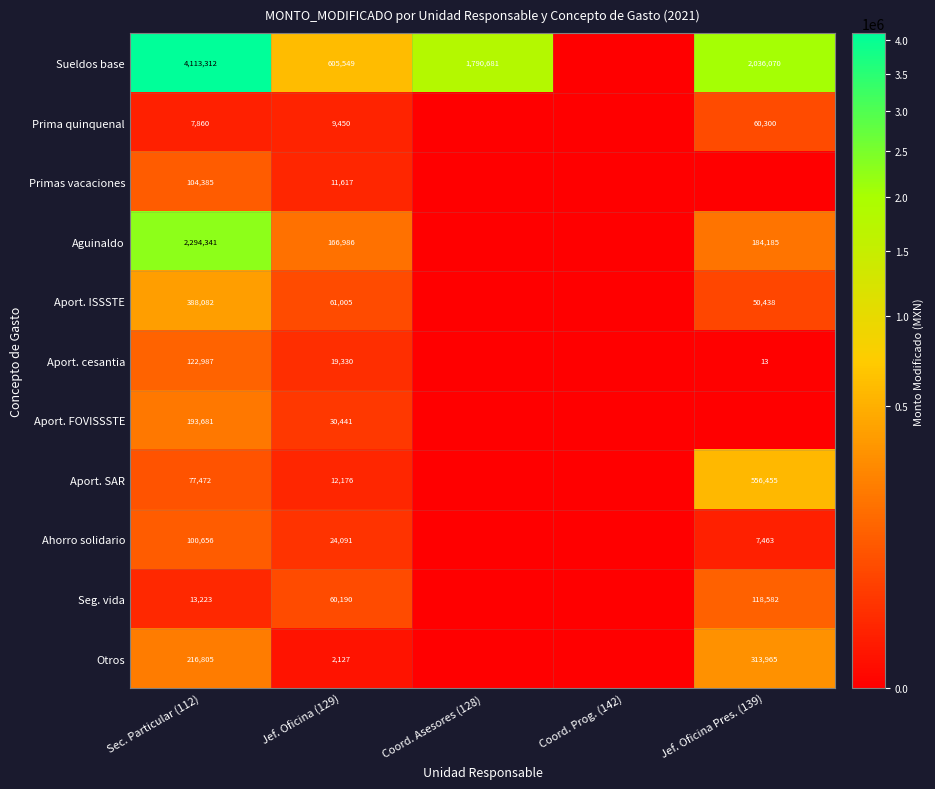

What is the sum of the Seg. vida values at Jef. Oficina Pres. (139) and Jef. Oficina (129)?

178772